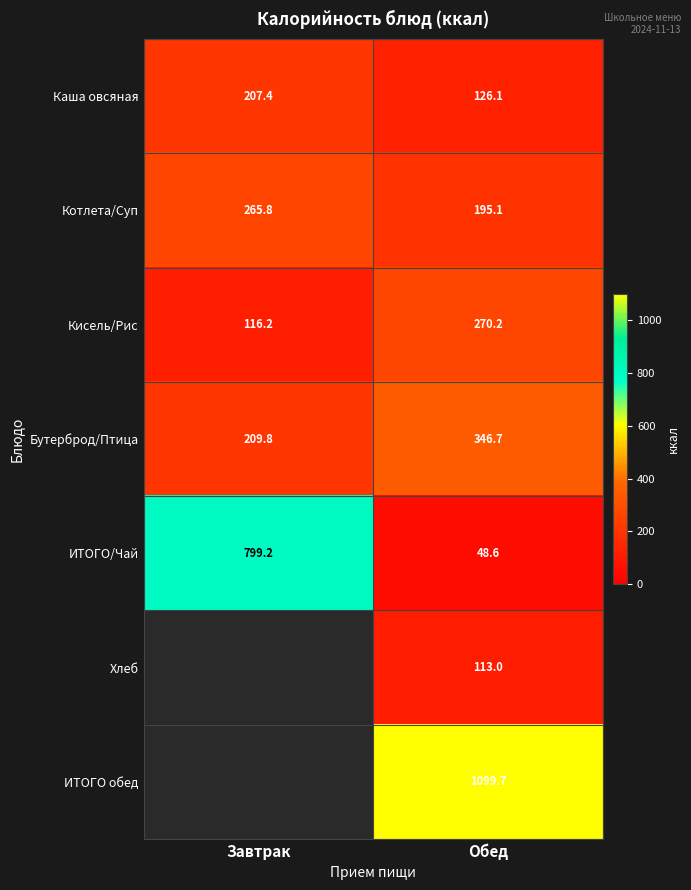

The value of Котлета/Суп at Обед is 132.5. True or false?

False